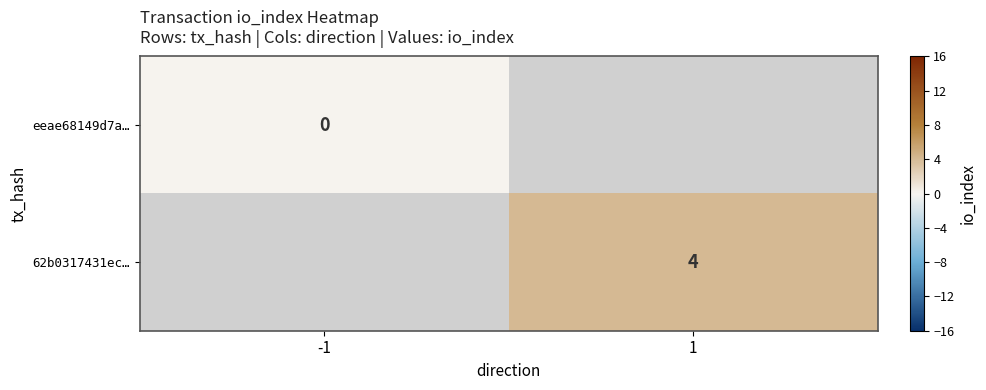

True or false: 62b0317431ec… has a value of 2 at 1.

False